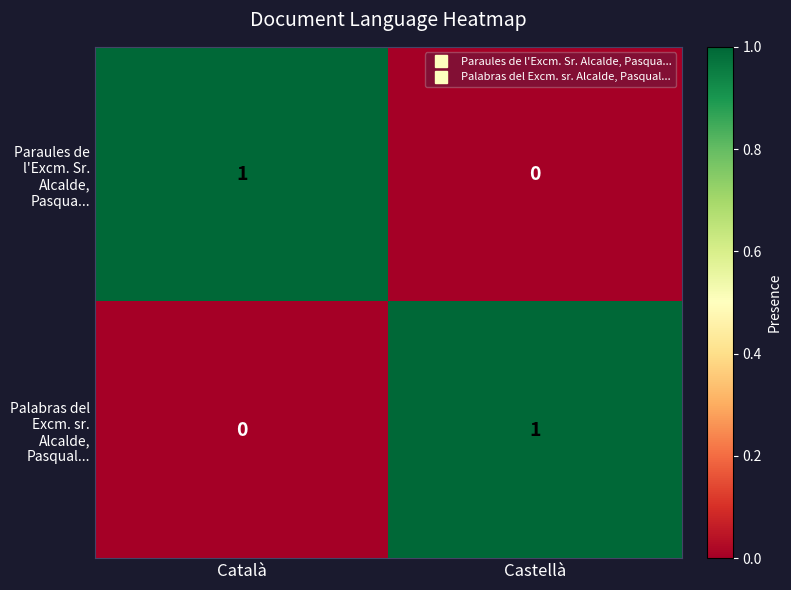

How many categories are shown in the chart?

2